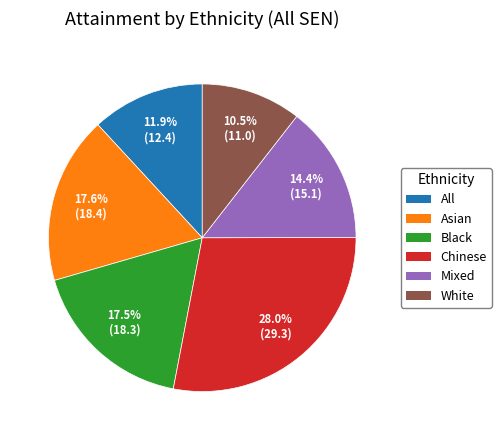

Which has a higher value, Mixed or Asian?

Asian